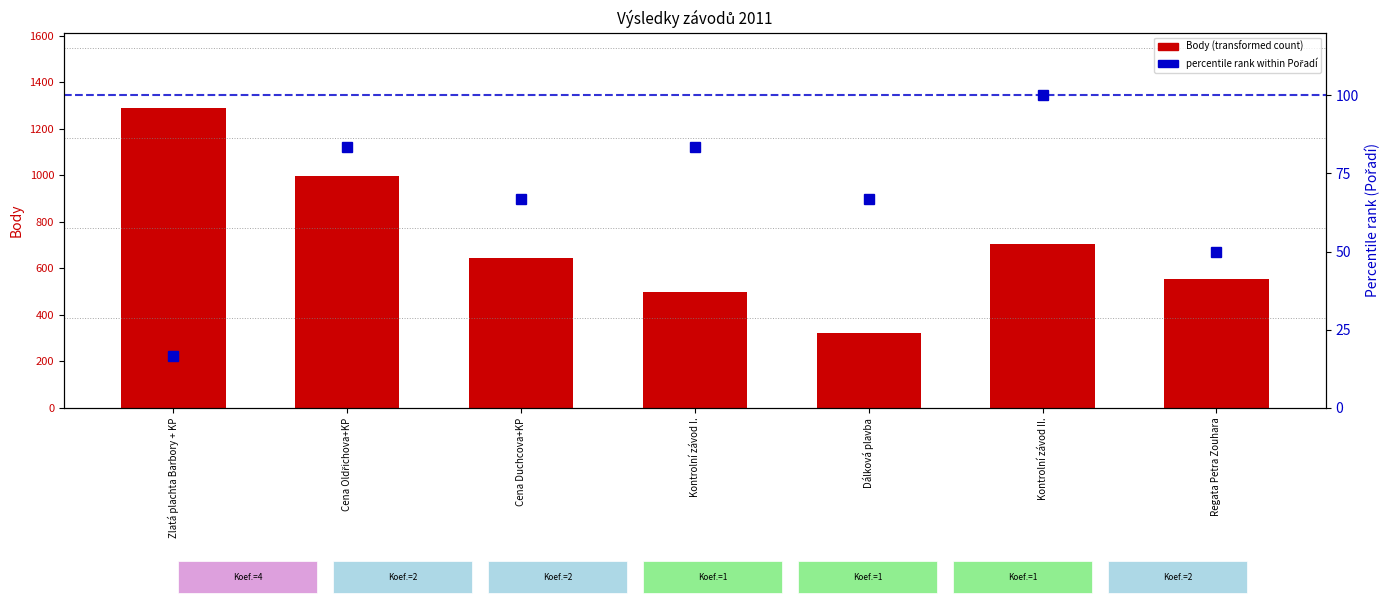

What is the highest value of the Body (transformed count) series?

1291.0